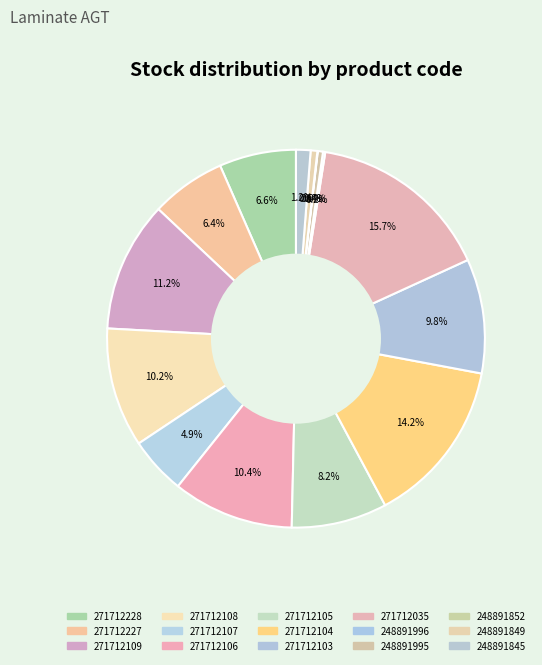

Does 271712105 account for over 50% of the chart?

No